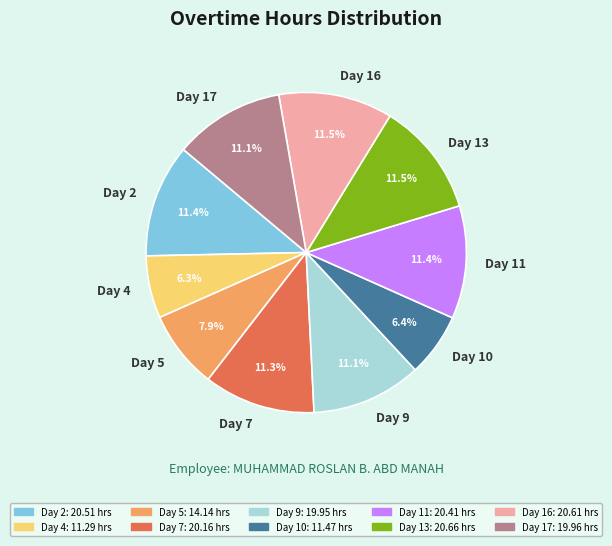

Is it true that Day 9 is 26% of the pie?

False